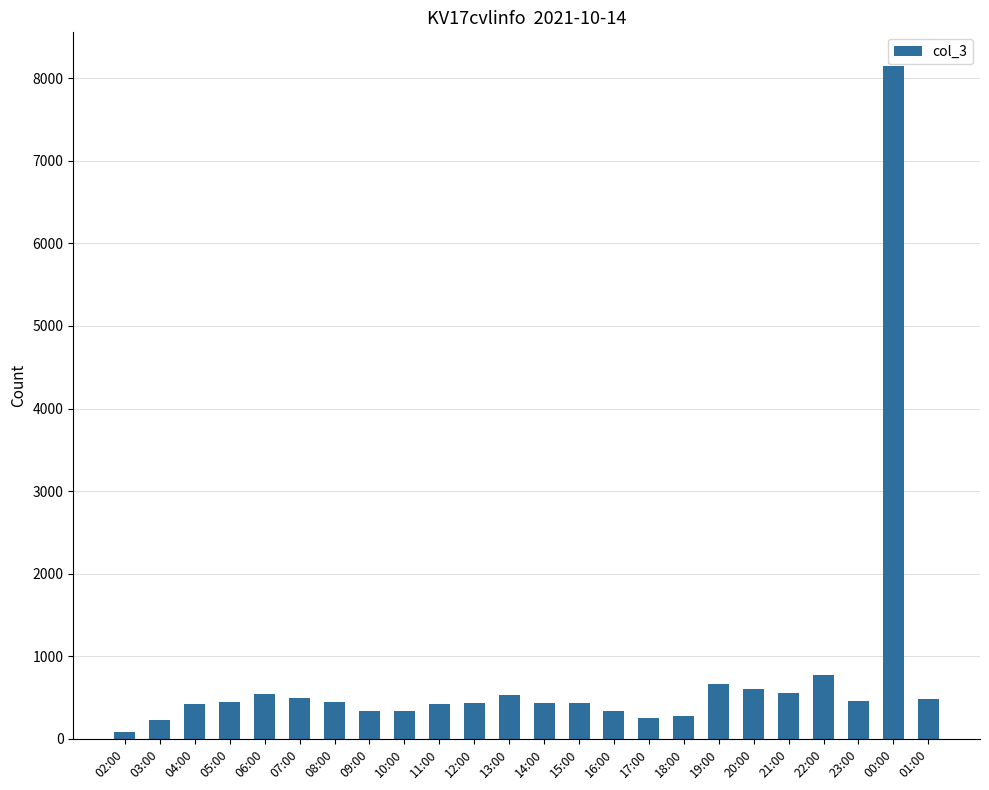

What is the label of the 12th bar from the left?

13:00